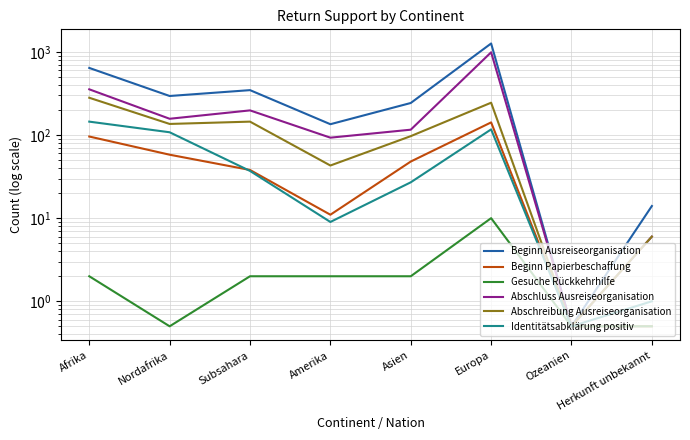

True or false: Gesuche Rückkehrhilfe and Identitätsabklärung positiv intersect in this chart.

False